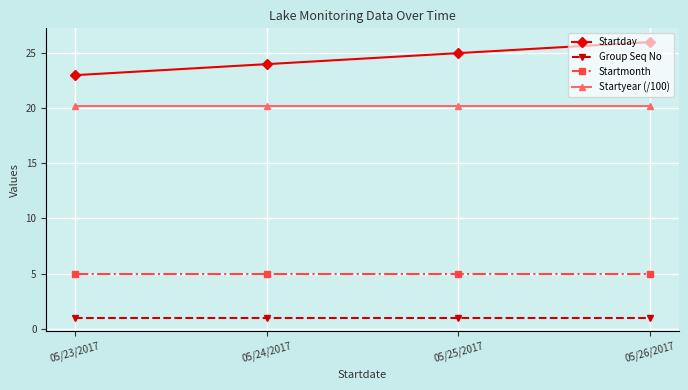

What is the maximum value shown in the chart?

26.0